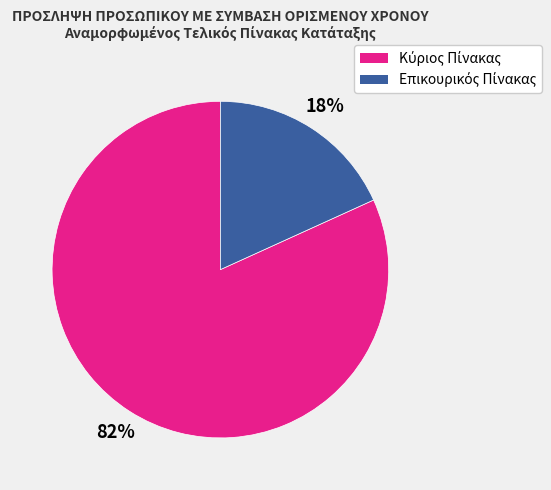

To the nearest percent, what is the average slice percentage?

50%